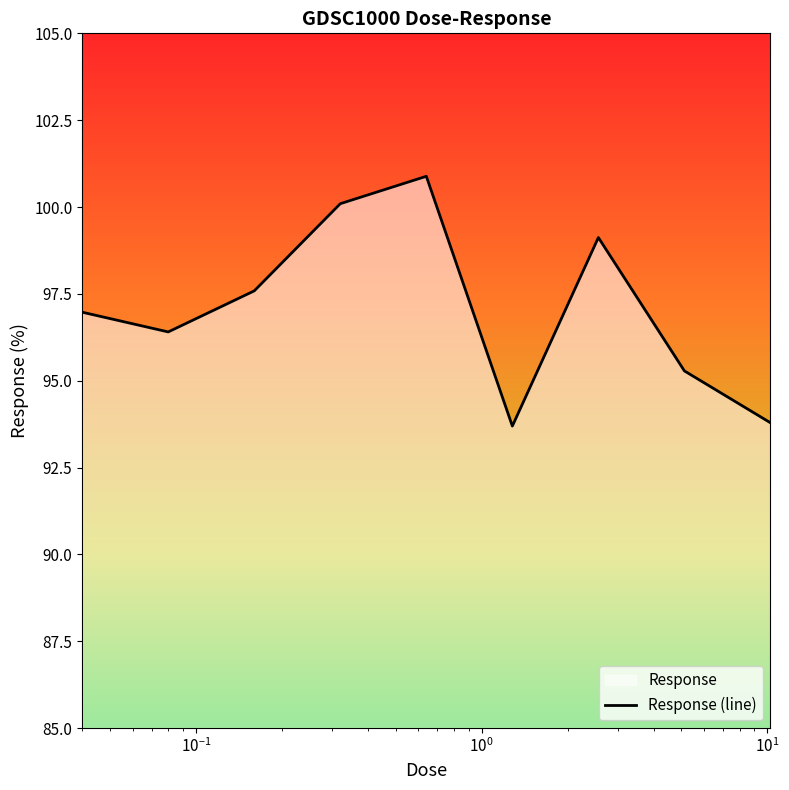

What value does the data have at 0.32?

100.1